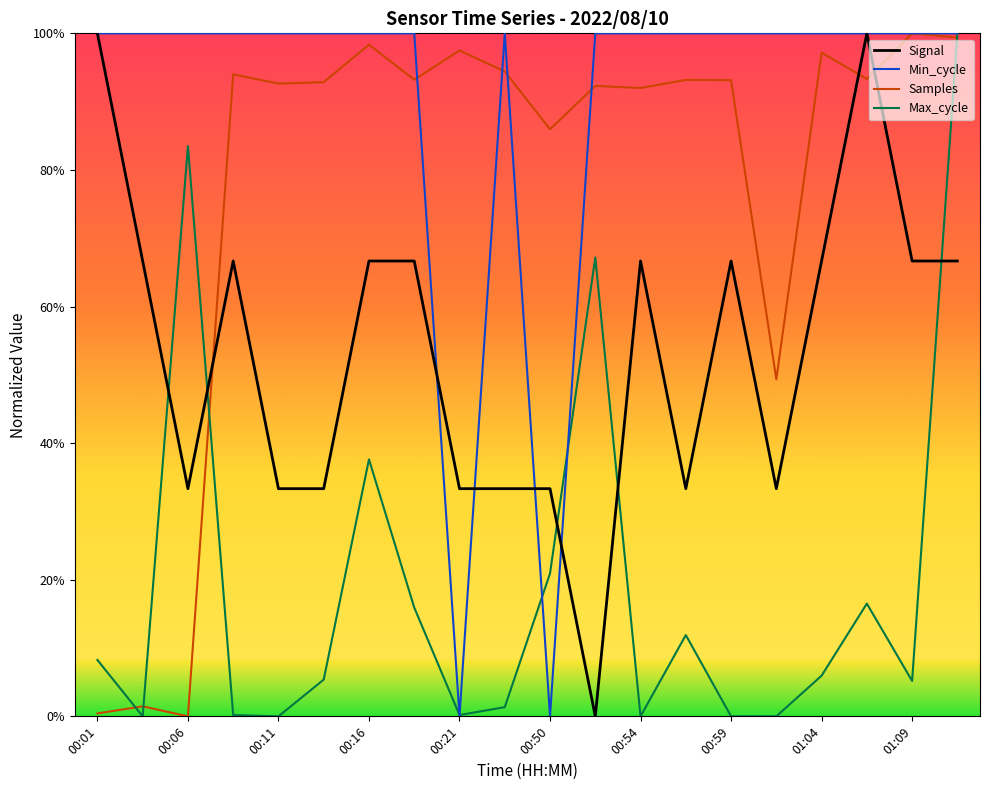

After their last crossing, which series has the higher values: Signal or Max_cycle?

Max_cycle